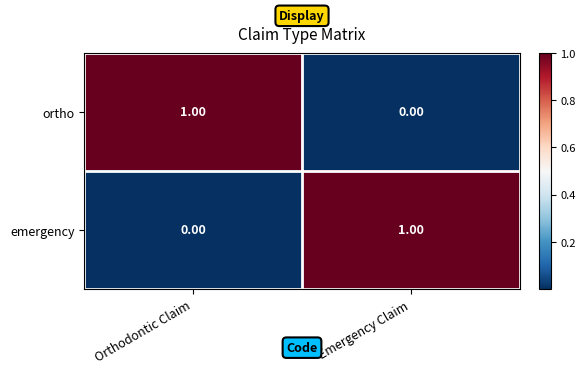

Which category has the lowest value in the ortho series?

Emergency Claim